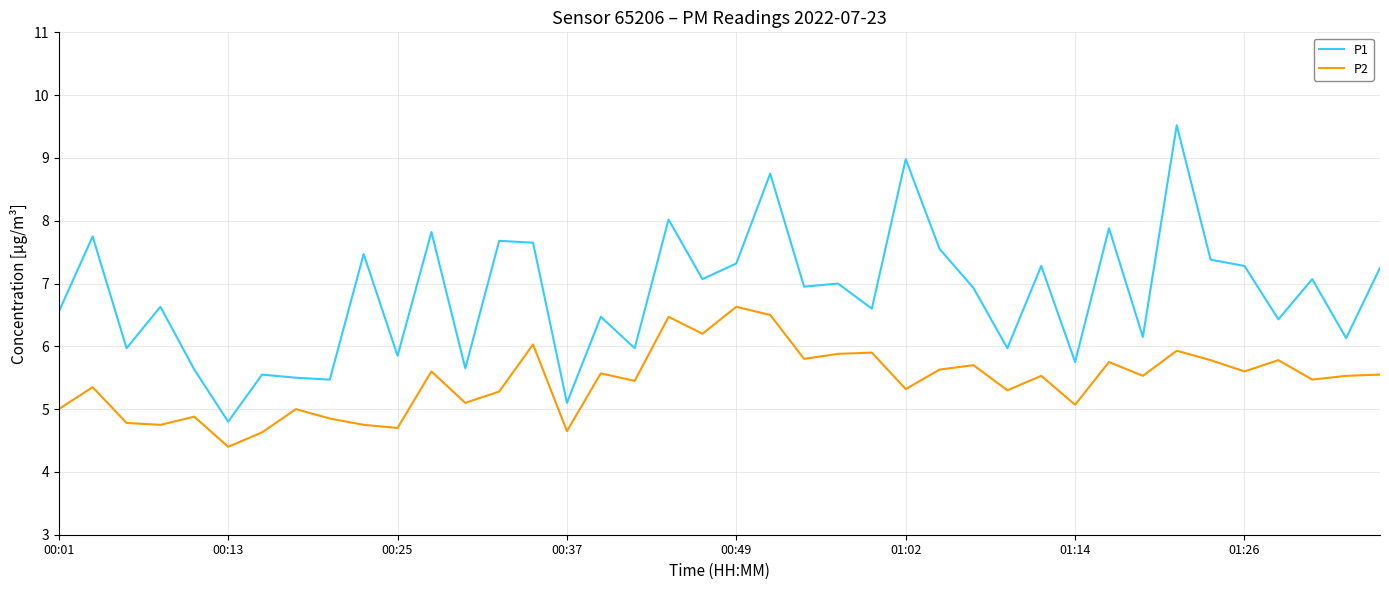

Rank the series by their average value, from lowest to highest.

P2, P1